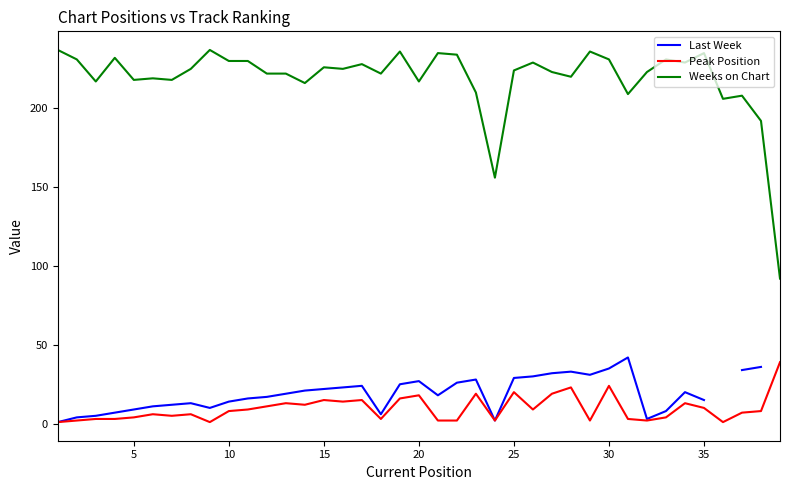

At which label does Peak Position first exceed 8?

10